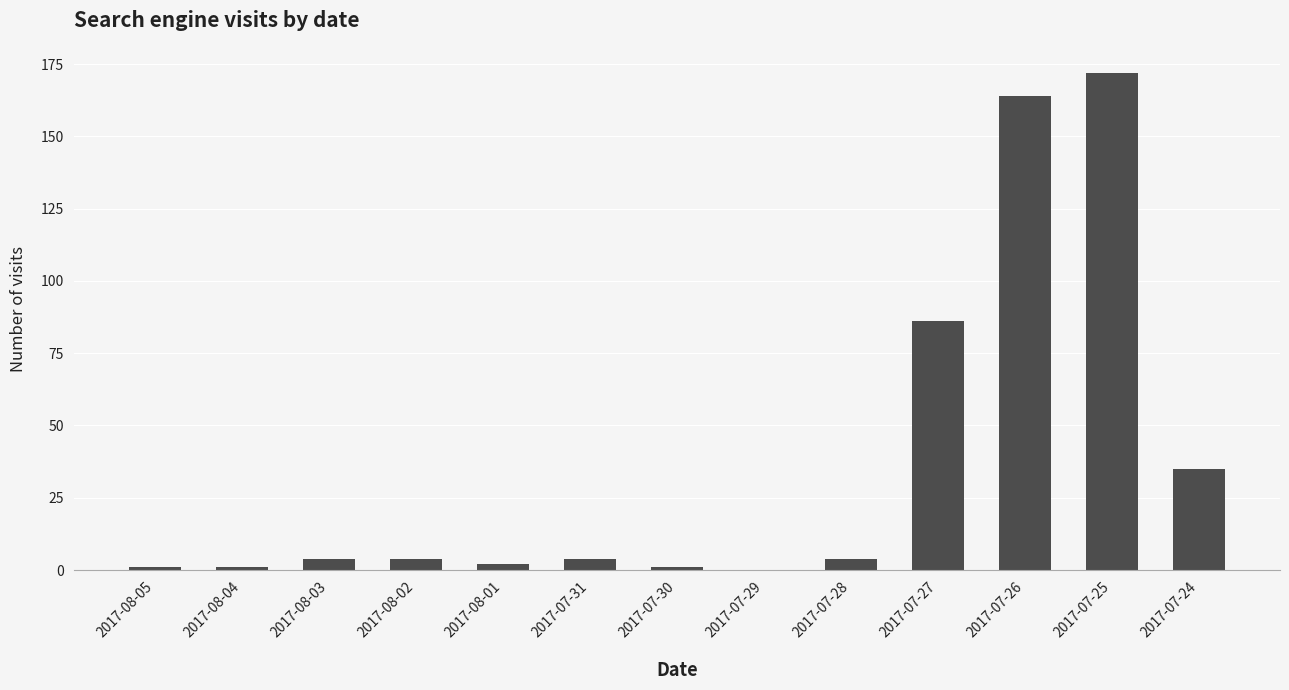

What is the difference between the values at 2017-07-25 and 2017-07-27?

86